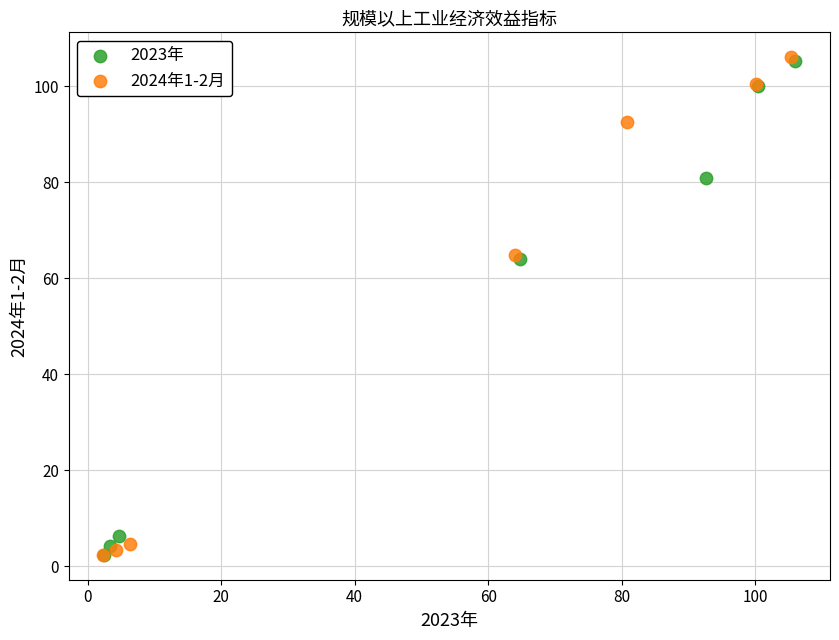

Which series has the largest Y range (max minus min)?

2024年1-2月